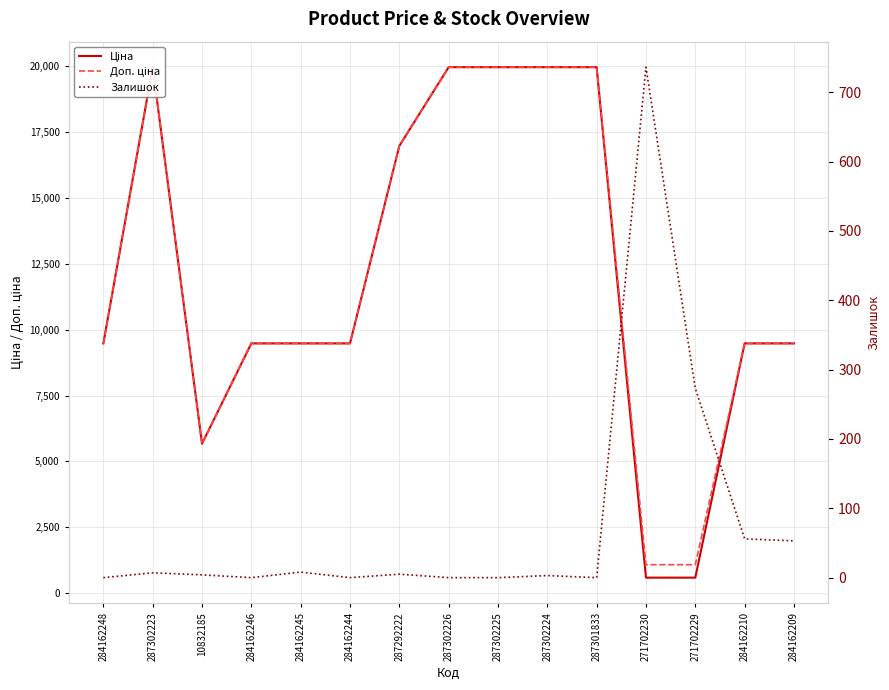

What position from the right is 10832185?

13